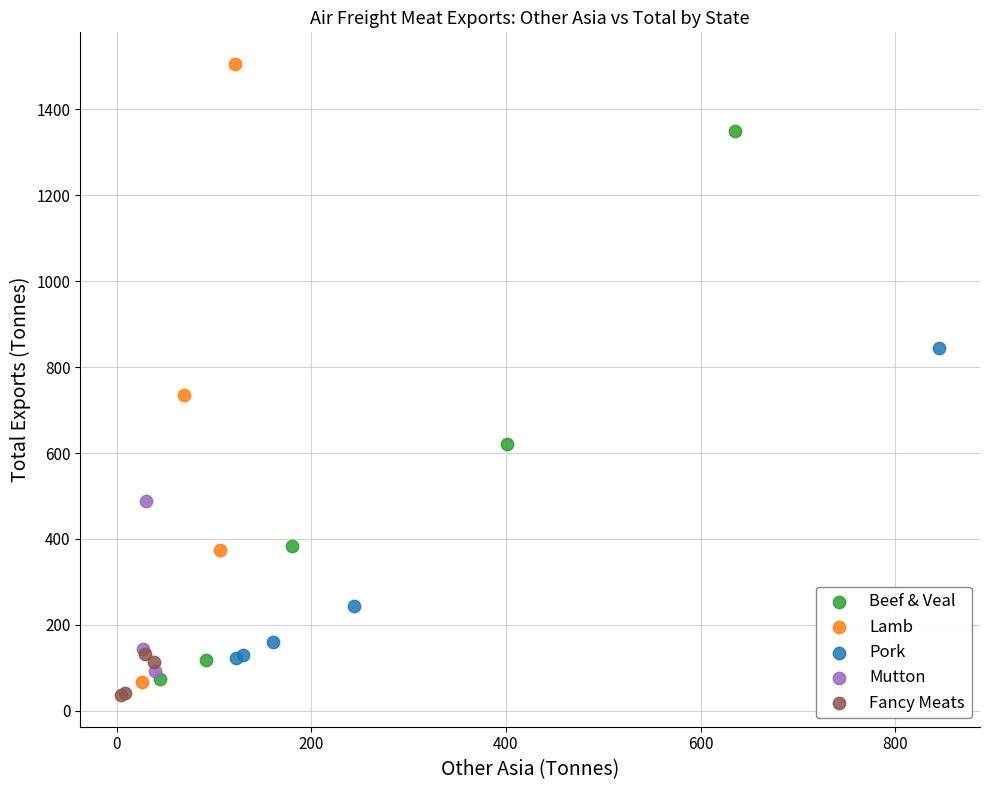

Which series has the widest spread of Y values?

Lamb